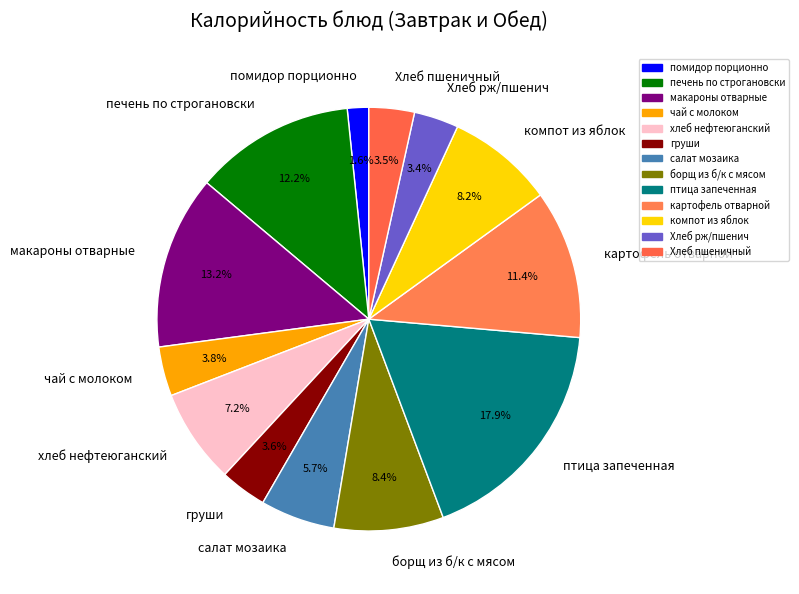

What is the ratio of the value at компот из яблок to the value at борщ из б/к с мясом?

1.0